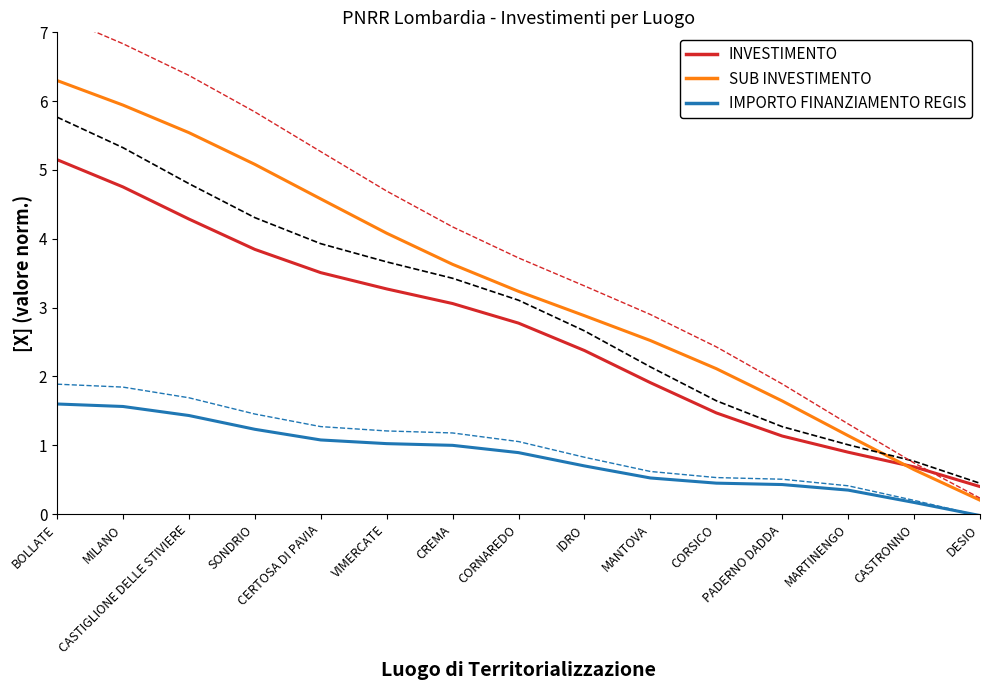

The IMPORTO FINANZIAMENTO REGIS series shows 1.0 at CREMA. True or false?

True